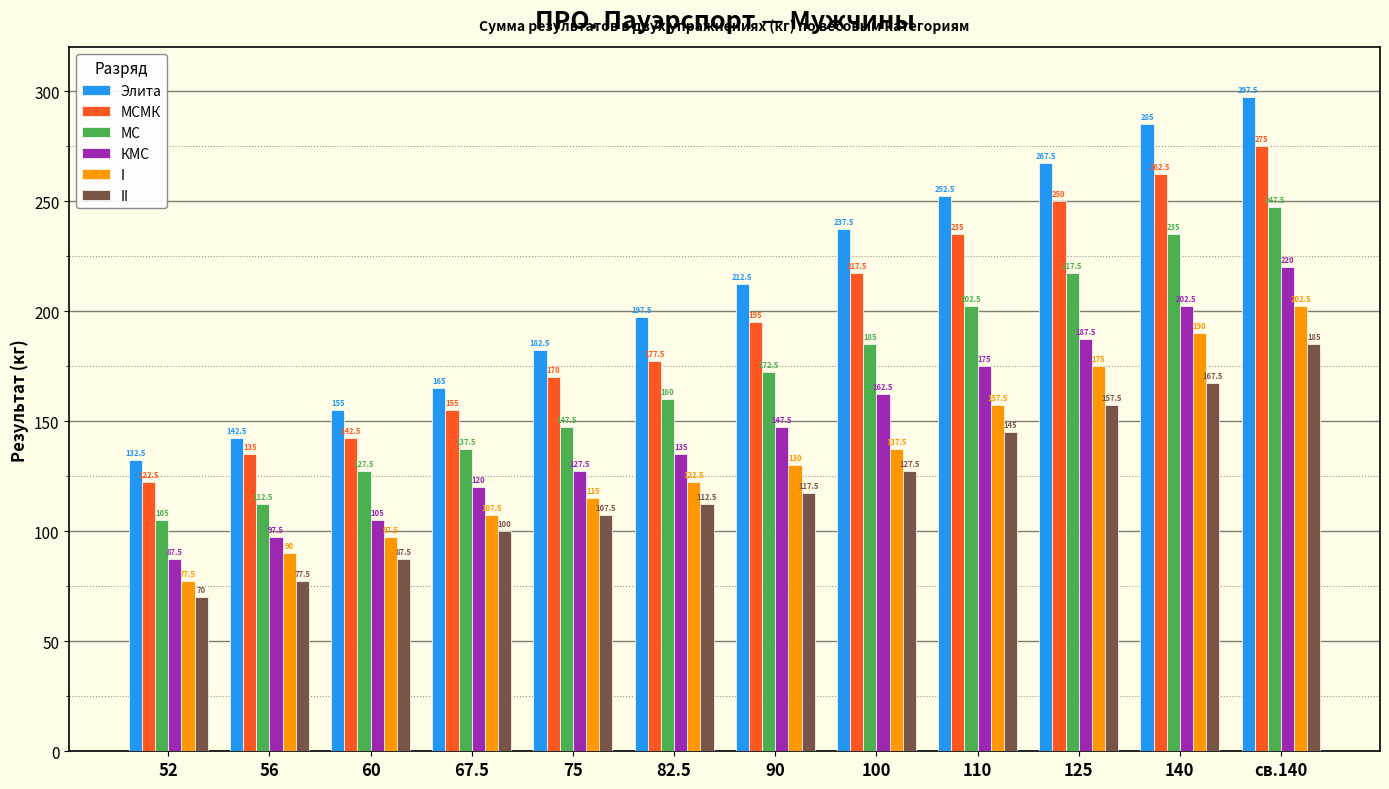

At which label does КМС first exceed 147?

90